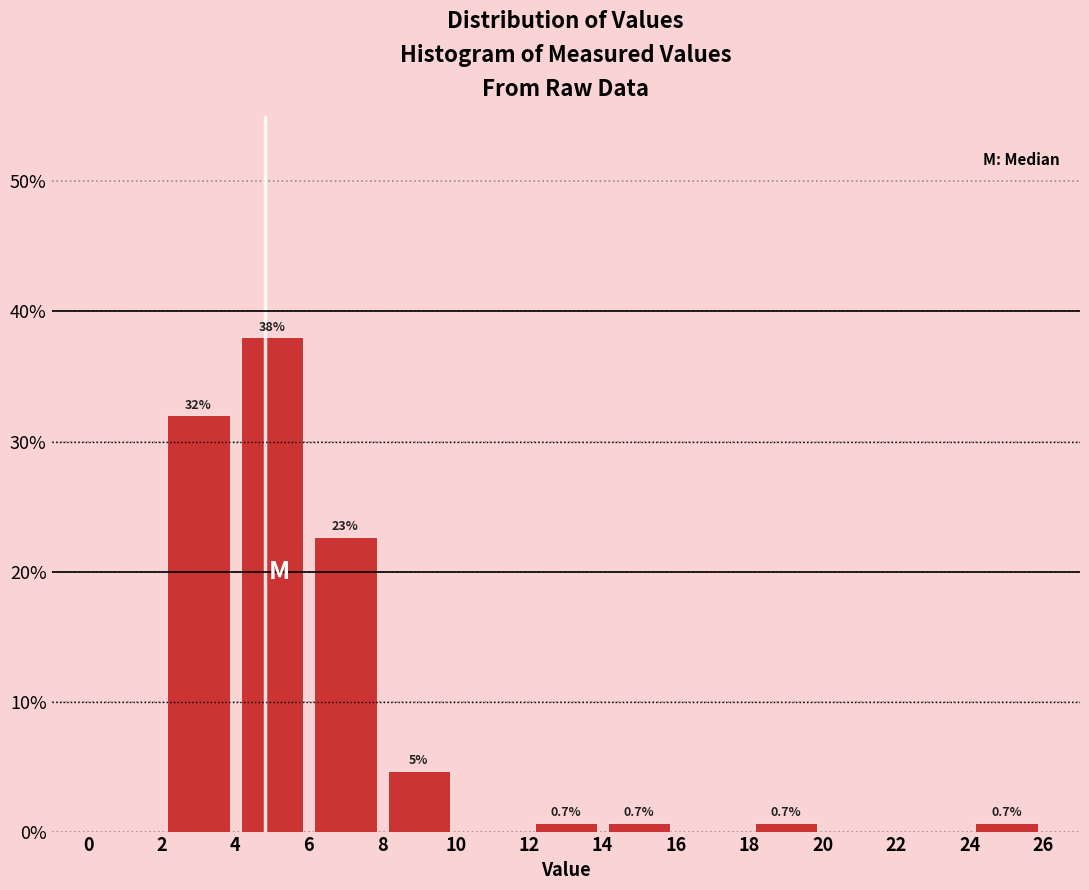

Which range on the x-axis has the tallest bar?

4 to 6